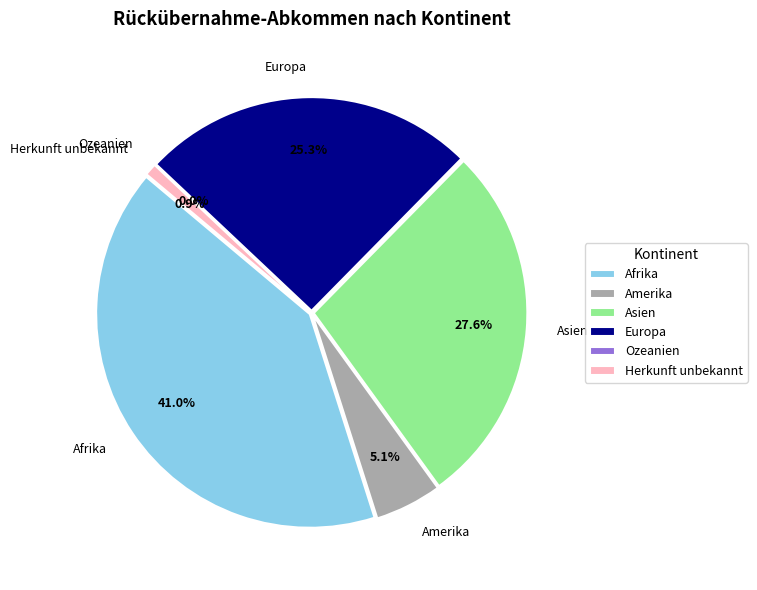

How much of the chart is everything except Ozeanien?

100.0%